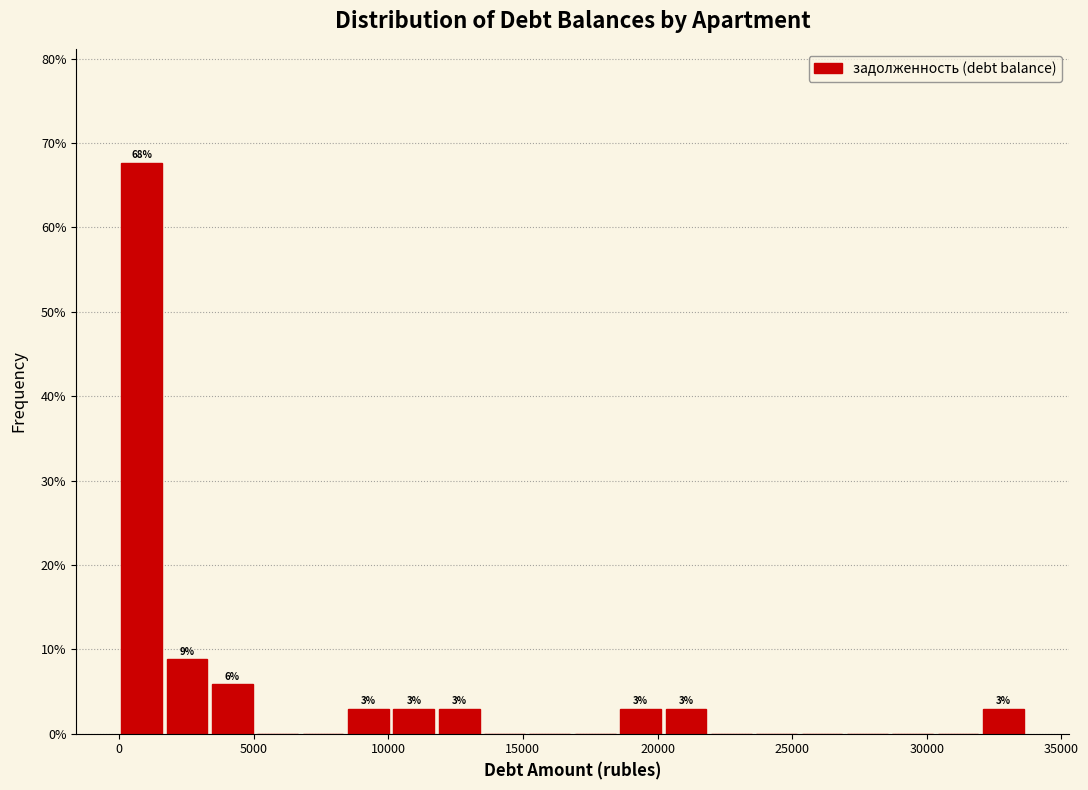

Read against the x-axis, roughly where is the centre of the tallest bar?

1000